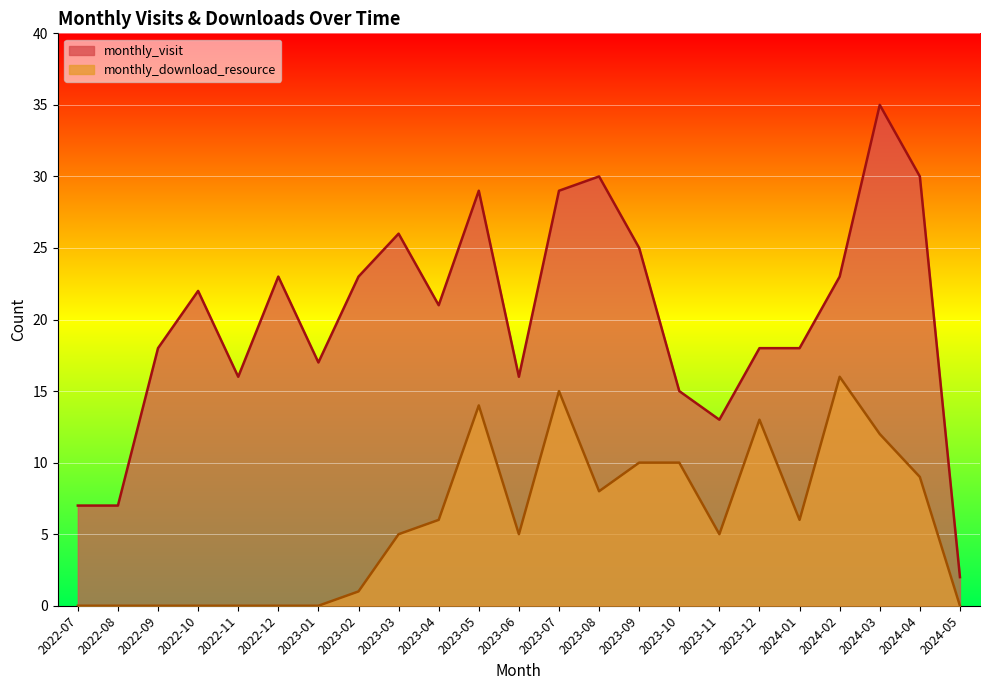

True or false: monthly_download_resource and monthly_visit intersect in this chart.

False